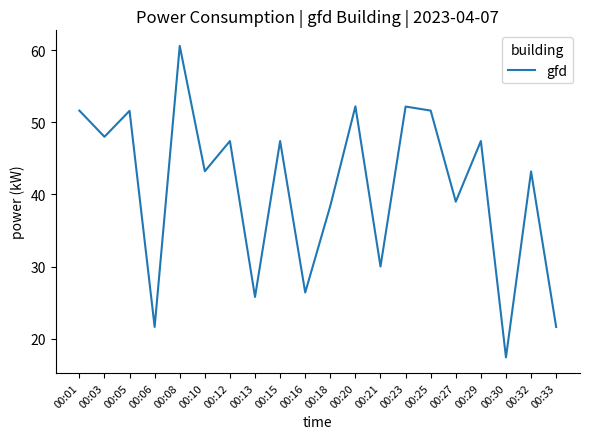

Does the chart display data point markers on the line(s)?

No